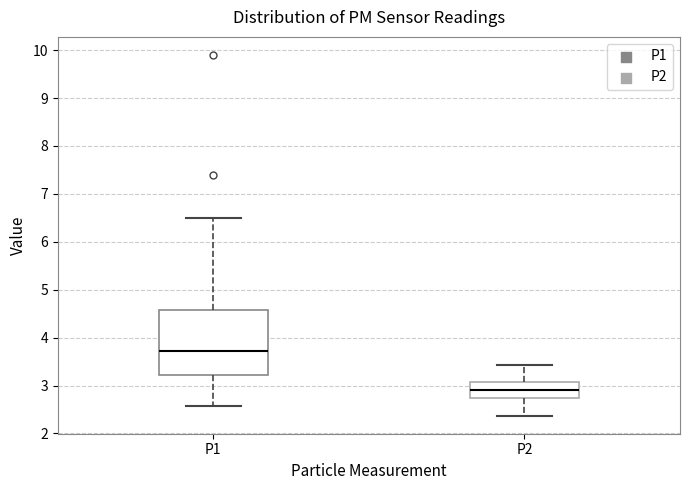

Which box is the tallest, from its lower edge to its upper edge?

P1